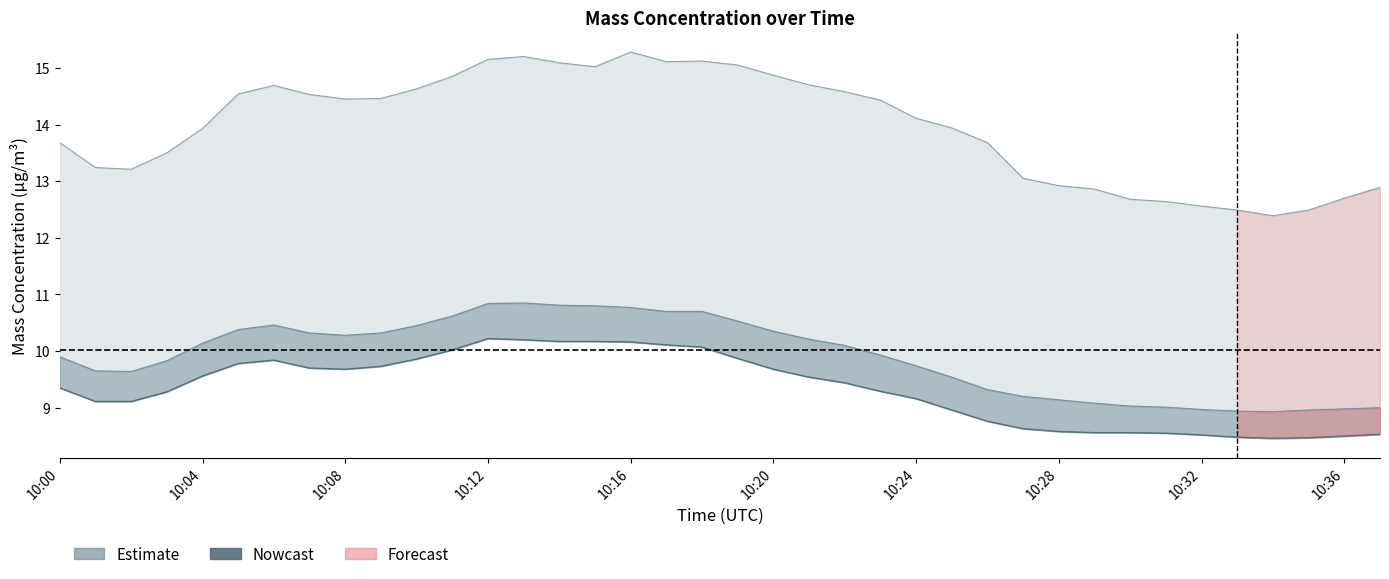

Which has a higher value, 33 or 32?

32